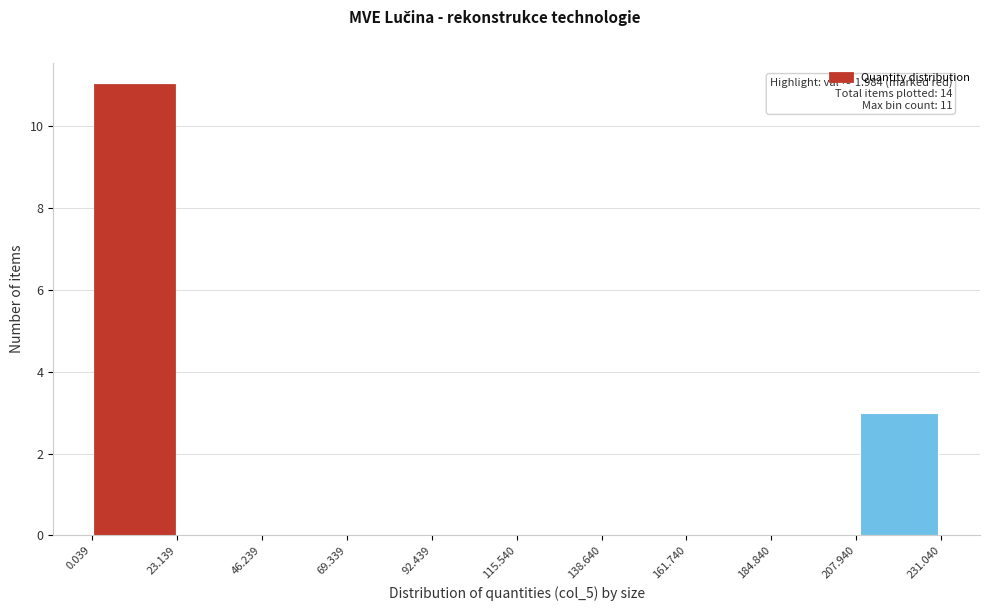

Over which range of the x-axis is the bar tallest?

0.039 to 23.139